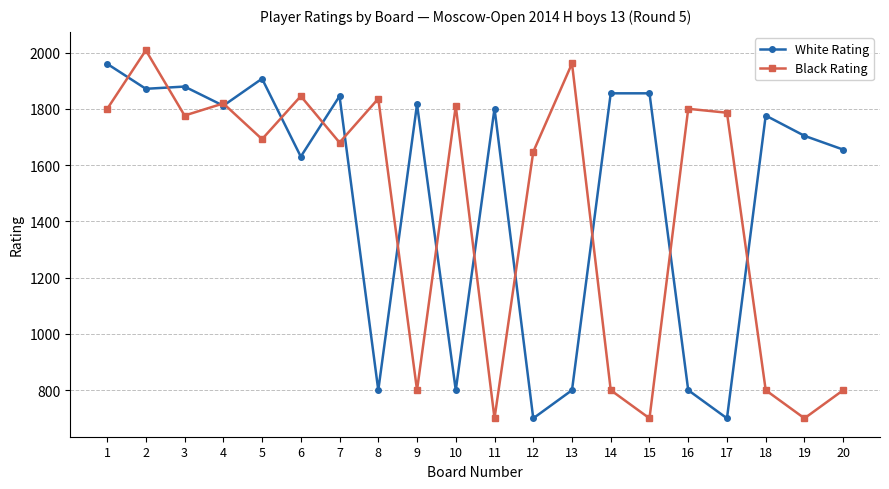

Which series has the largest total across all categories?

White Rating